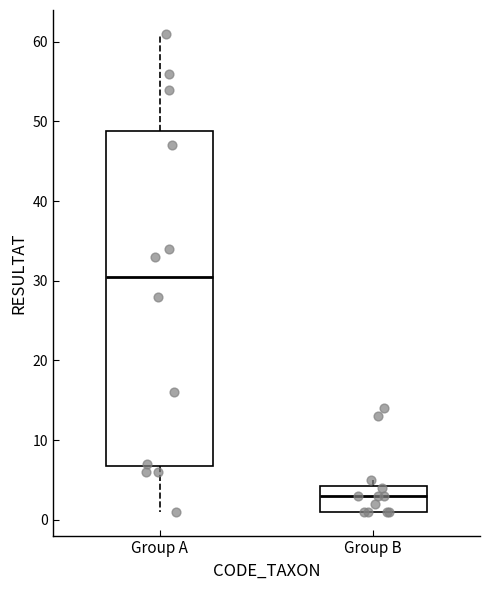

Where is the upper edge of the box for Group A on the y-axis? The values are not printed on the chart, so give them approximately, as read against the axis.

49